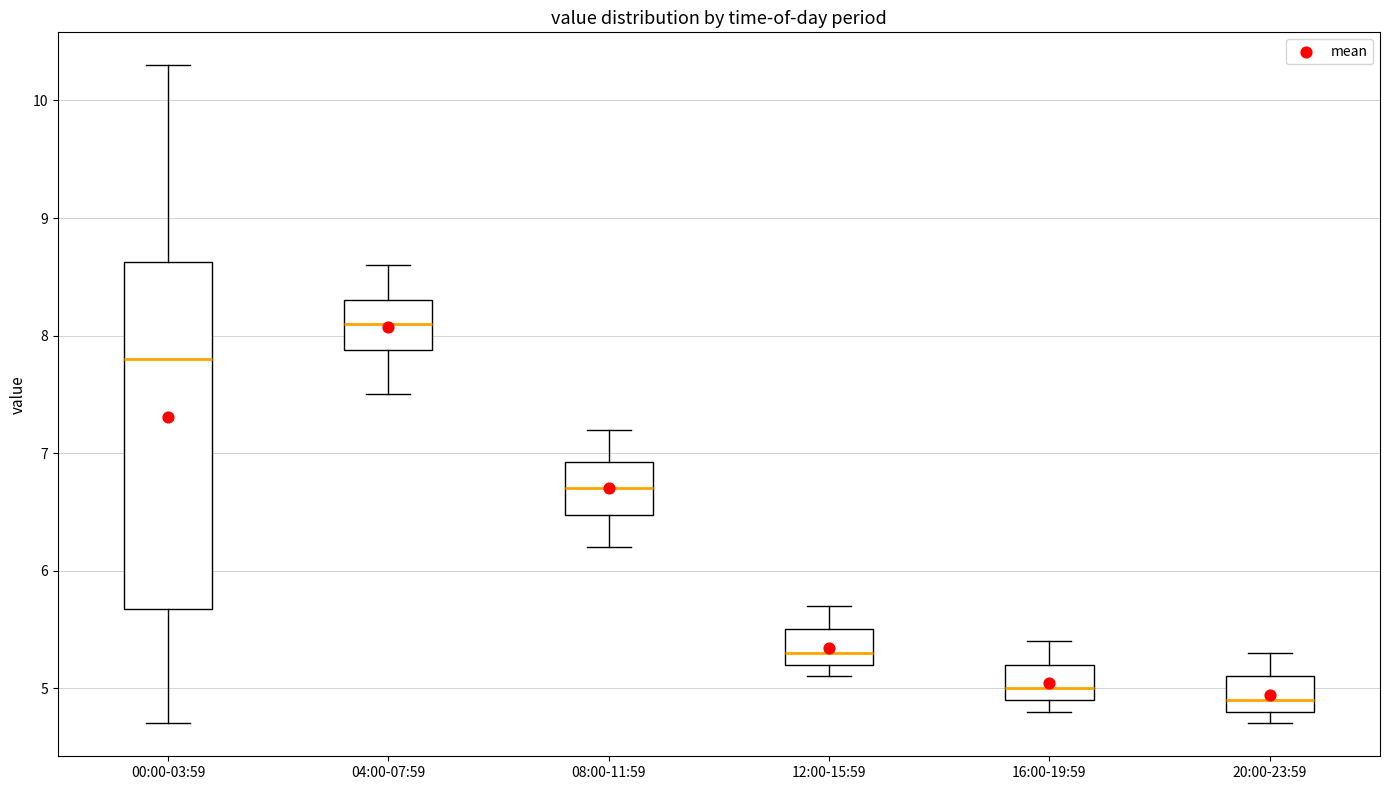

Which box is the tallest, from its lower edge to its upper edge?

00:00-03:59